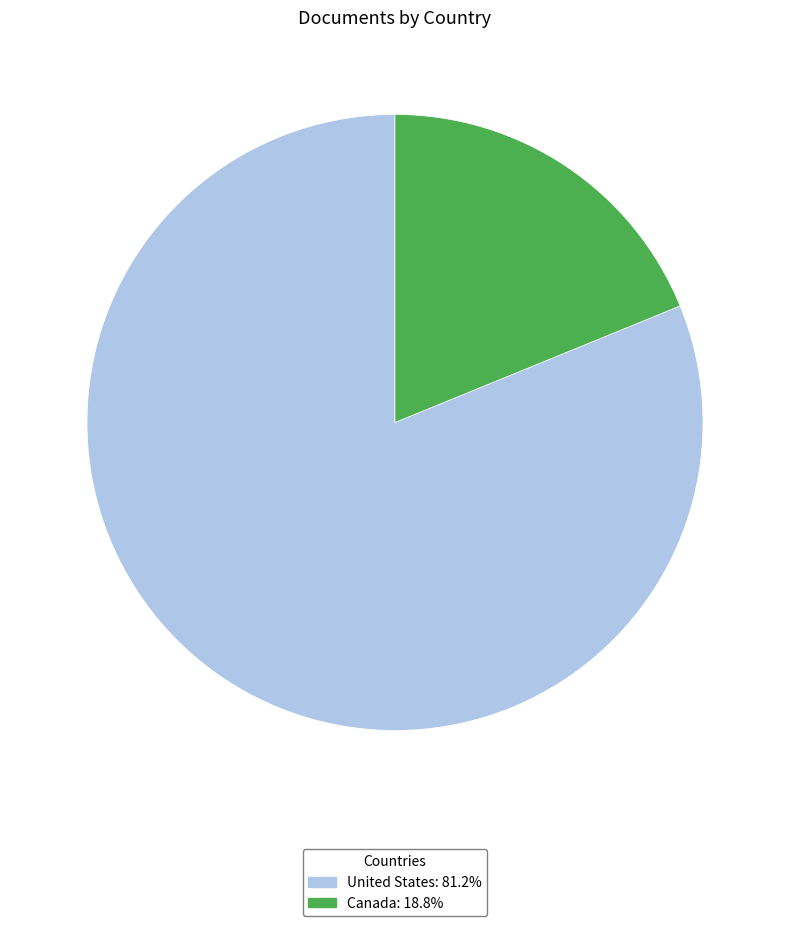

Between United States and Canada, which is larger?

United States